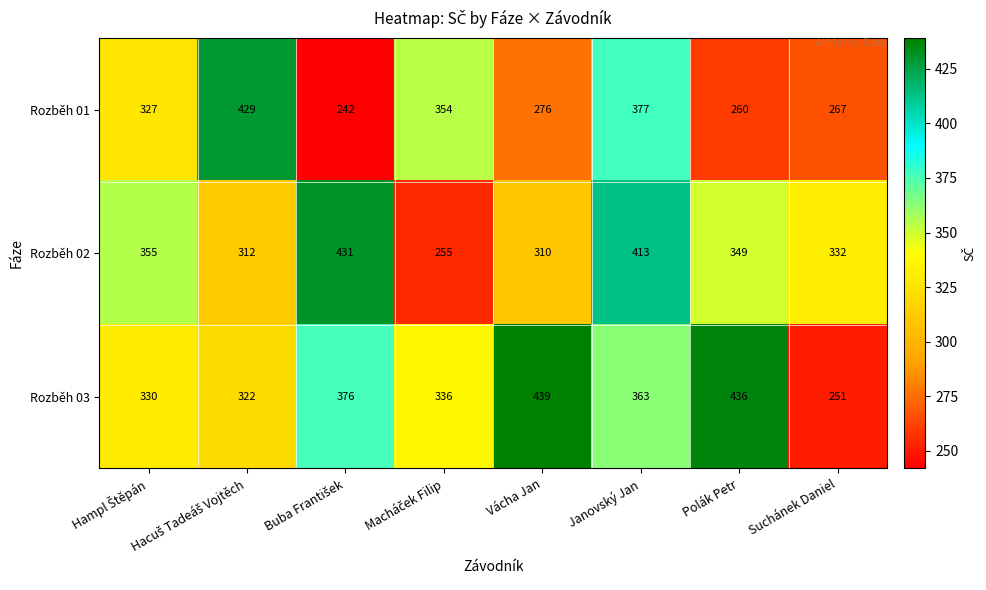

What is the difference between the maximum and minimum values in the Rozběh 03 series?

188